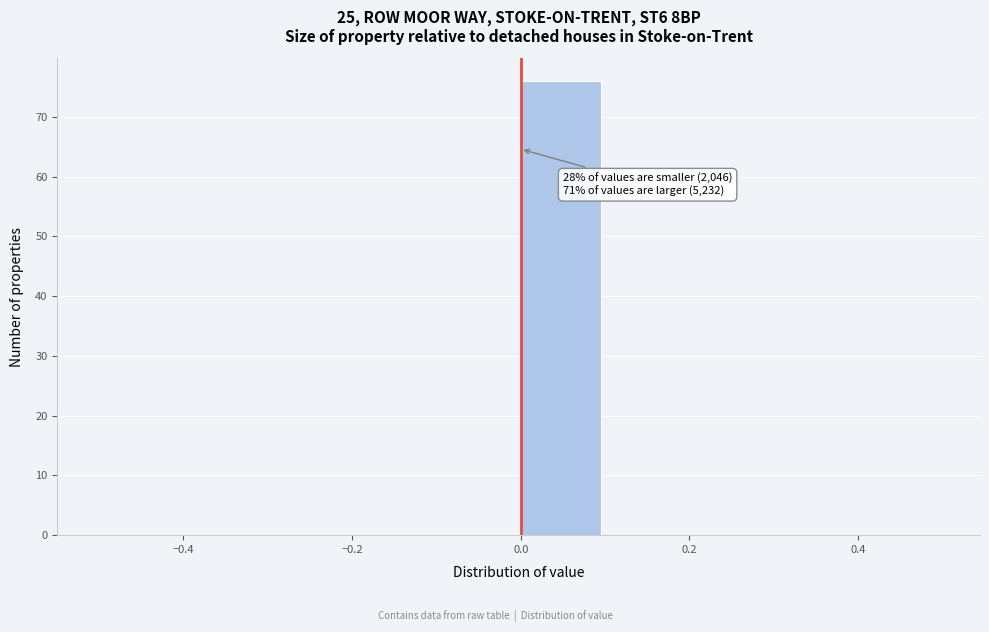

Over which range of the x-axis is the bar tallest?

0.0 to 0.1